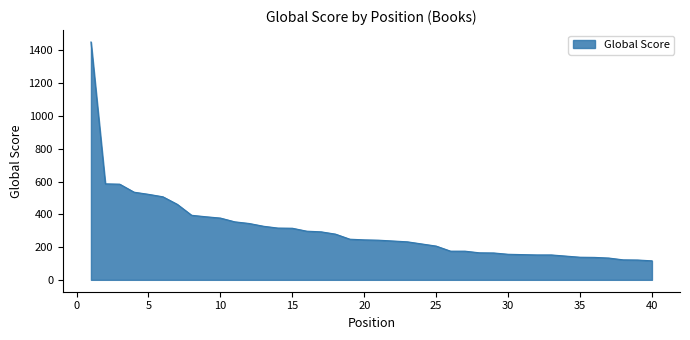

What is the difference between the maximum and minimum values?

1336